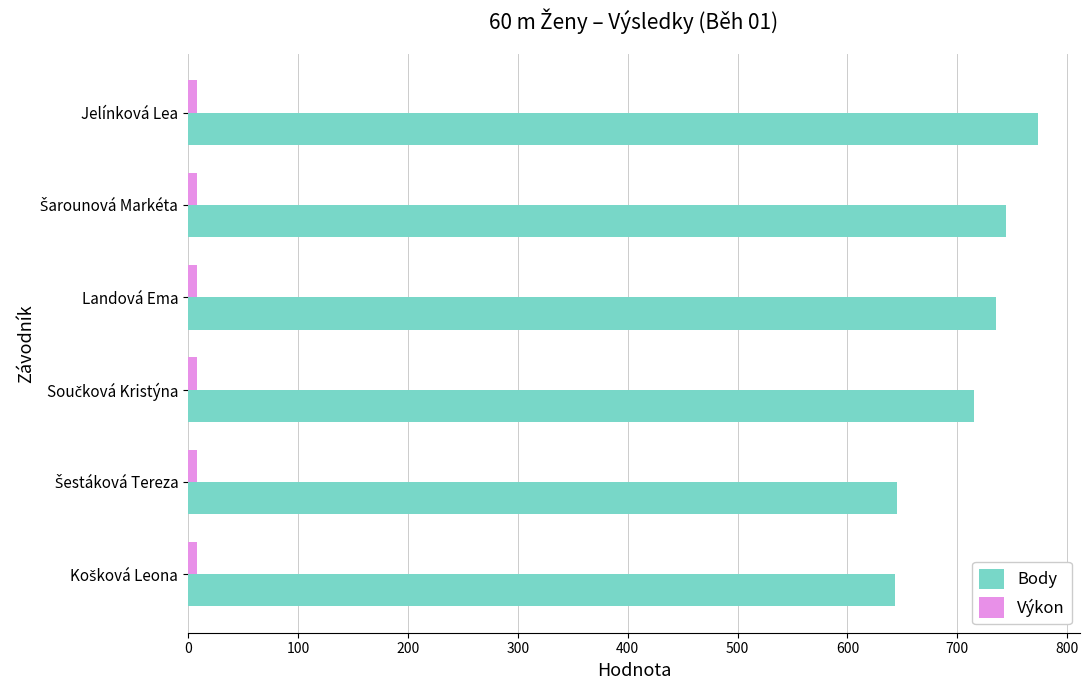

What is the difference between the maximum and minimum values in the Výkon series?

0.5